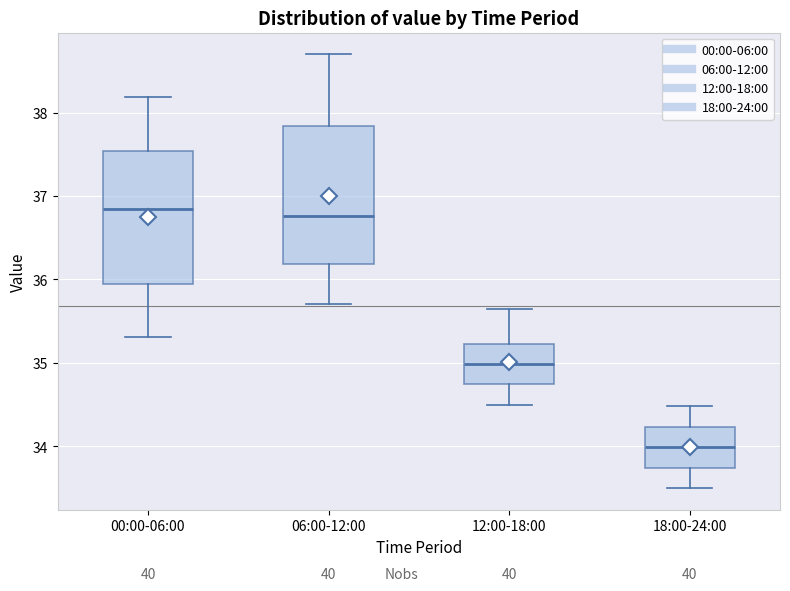

Reading left to right, transcribe this box plot: for each box, give where its median line is, the range the box spans, and where its two whiskers end, as read against the y-axis. The values are not printed on the chart, so give them approximately, as read against the axis.

00:00-06:00: median 36.9, box 35.9 to 37.5, whiskers 35.3 to 38.2
06:00-12:00: median 36.8, box 36.2 to 37.8, whiskers 35.7 to 38.7
12:00-18:00: median 35.0, box 34.7 to 35.2, whiskers 34.5 to 35.7
18:00-24:00: median 34.0, box 33.7 to 34.2, whiskers 33.5 to 34.5